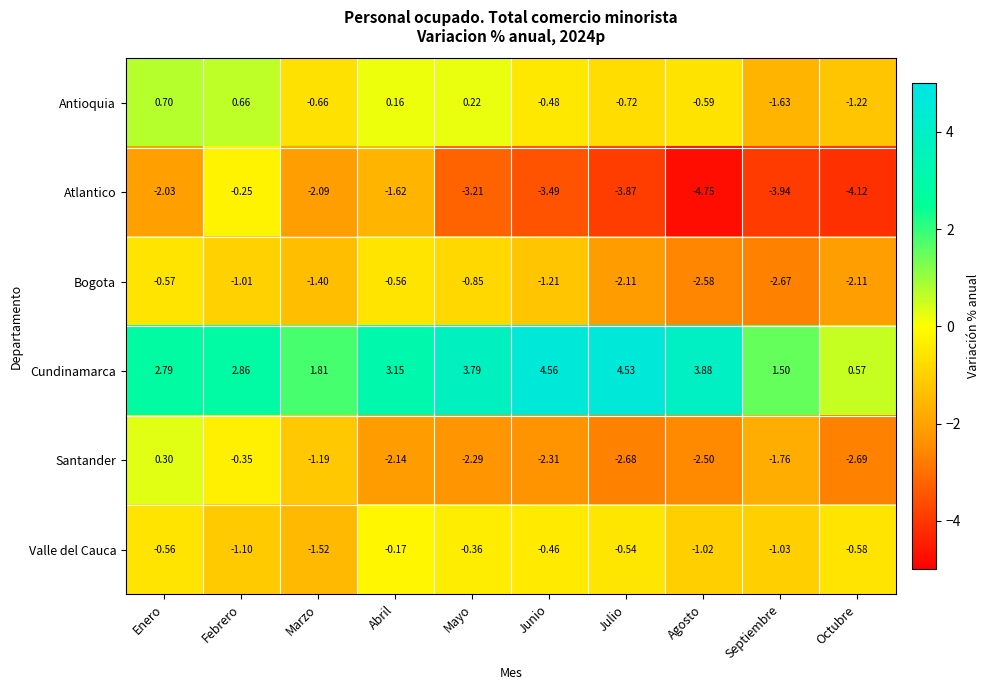

How many categories are shown in the chart?

10